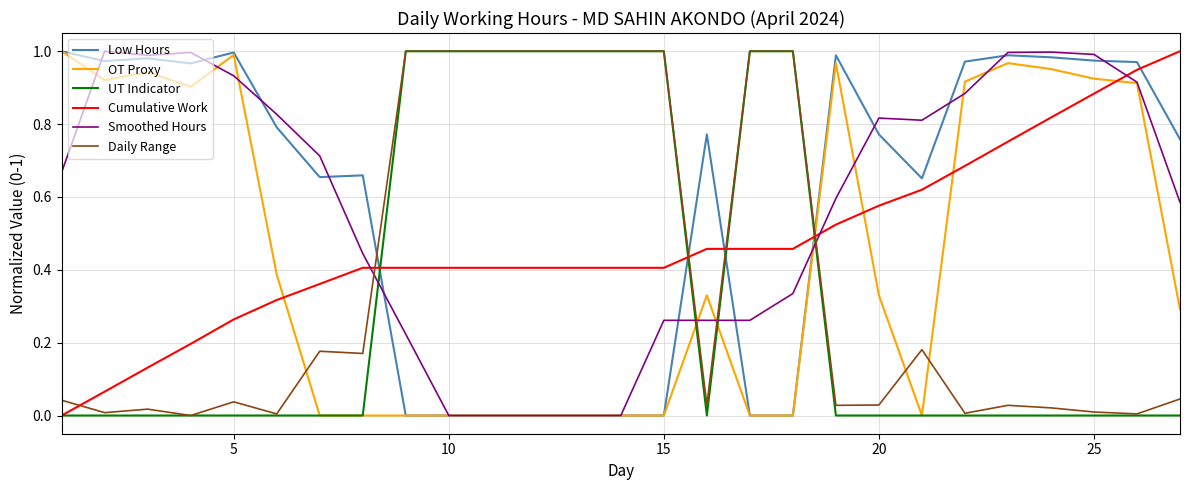

True or false: Cumulative Work and Daily Range intersect in this chart.

True